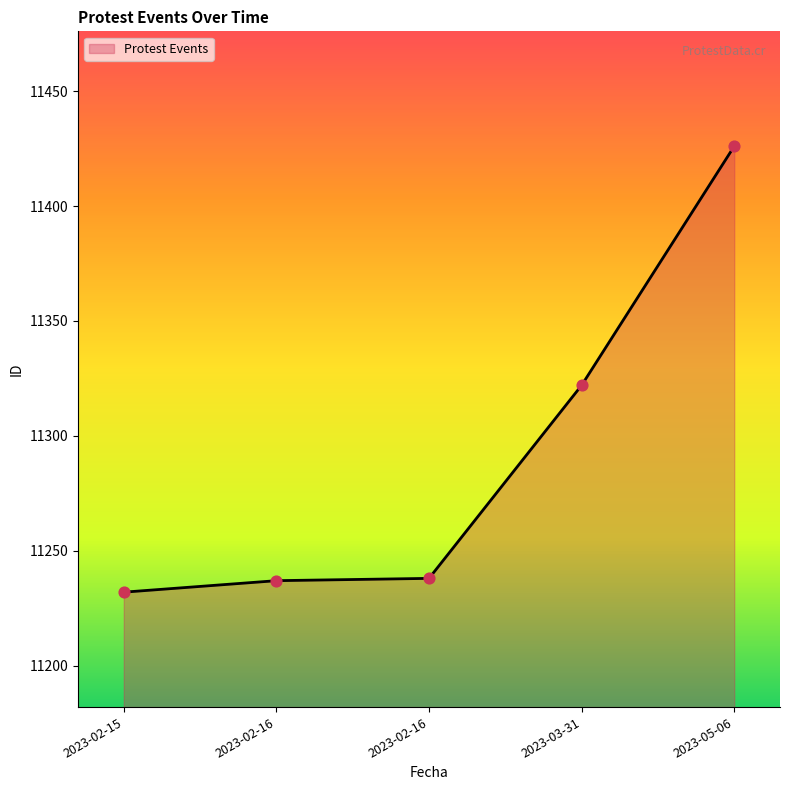

Which has a higher value, 2023-02-16 or 2023-02-15?

2023-02-16